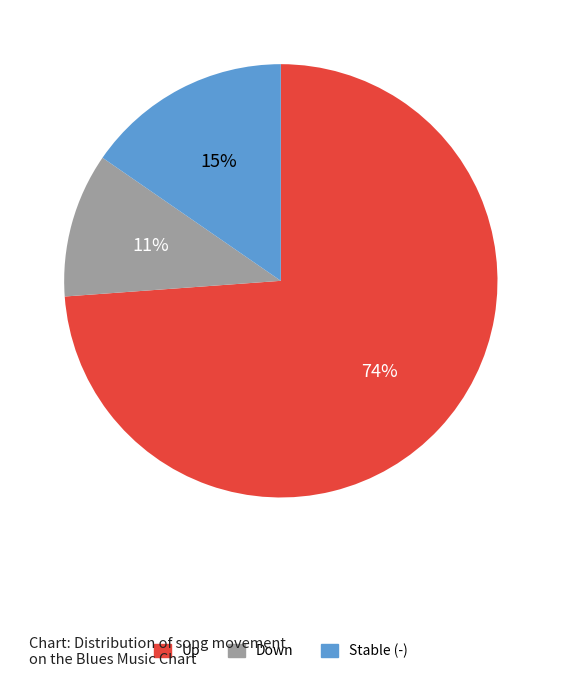

Is there any slice that represents more than half of the pie?

Yes